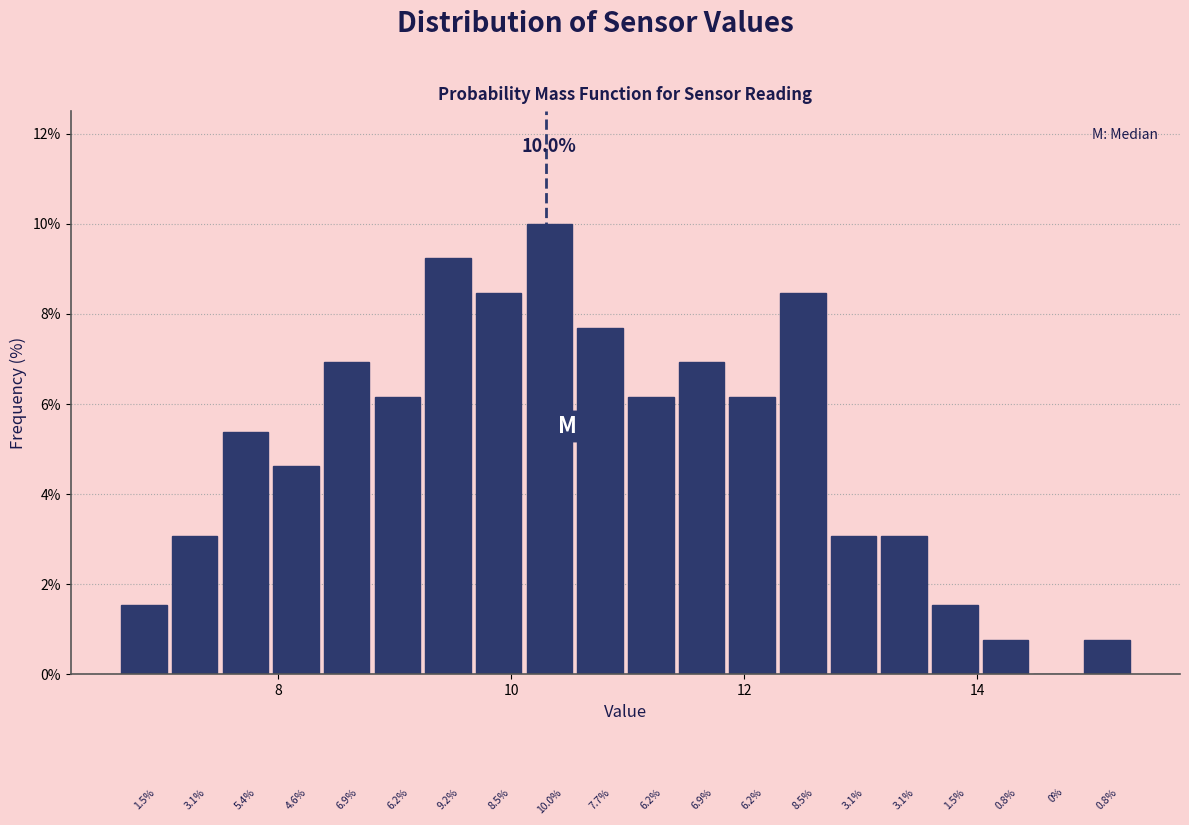

Around what value on the x-axis is the tallest bar? Give the approximate position of its centre, as read against the axis.

10.4